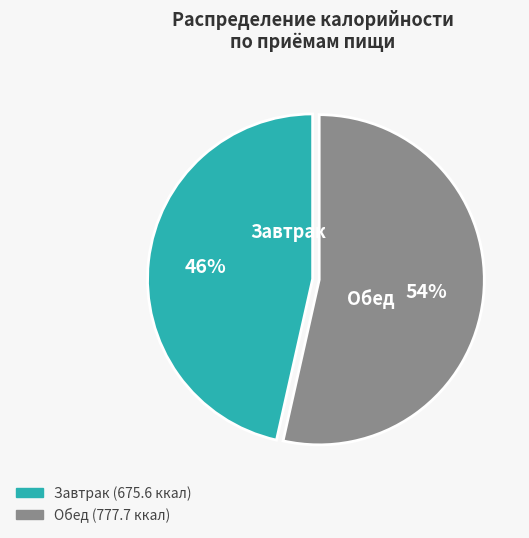

Which has a higher value, Обед or Завтрак?

Обед